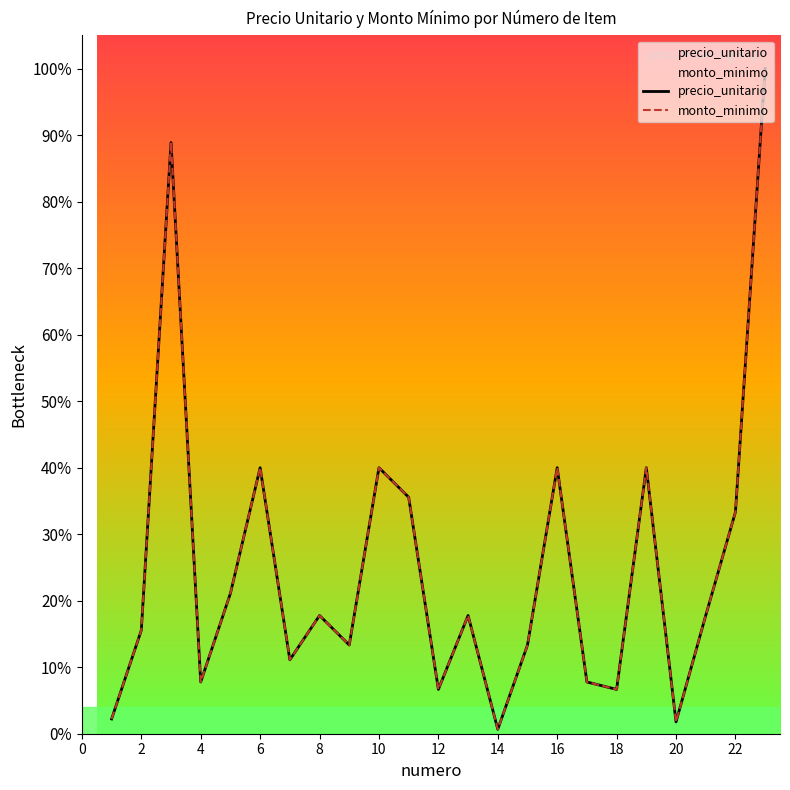

True or false: precio_unitario and monto_minimo intersect in this chart.

False